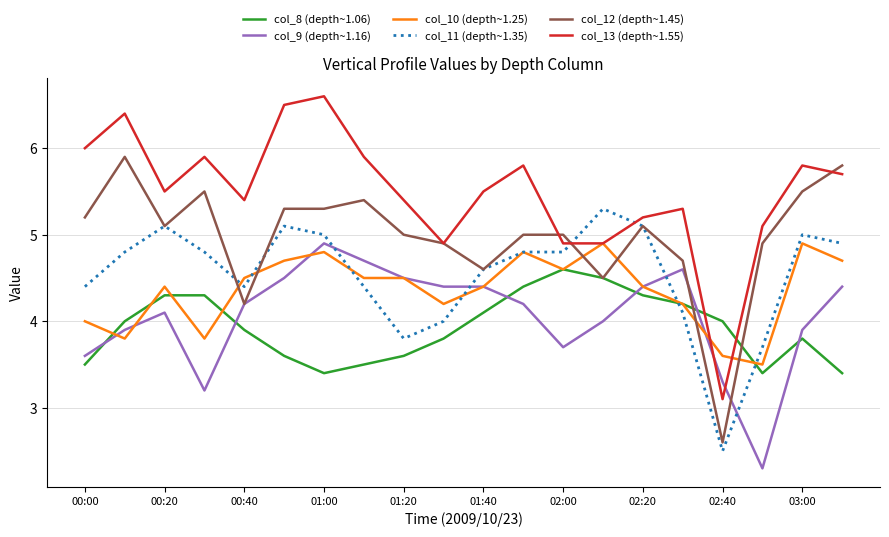

True or false: col_11 (depth~1.35) and col_13 (depth~1.55) intersect in this chart.

True